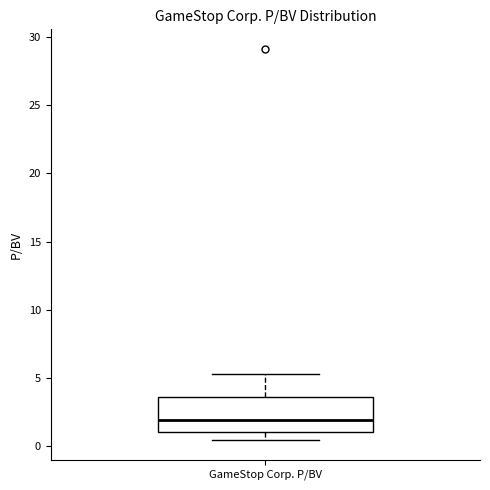

Read this box plot against the y-axis: the position of the median line, the range covered by the box, and the ends of both whiskers. The values are not printed on the chart, so give them approximately, as read against the axis.

median 2.0, box 1.0 to 3.5, whiskers 0.5 to 5.5